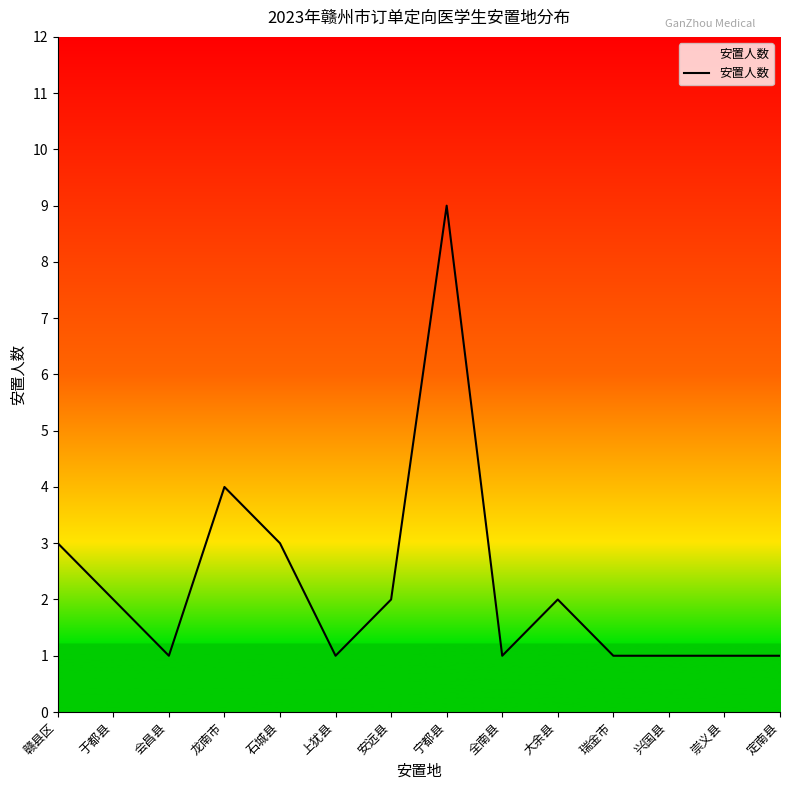

True or false: the data shows 5 at 赣县区.

False